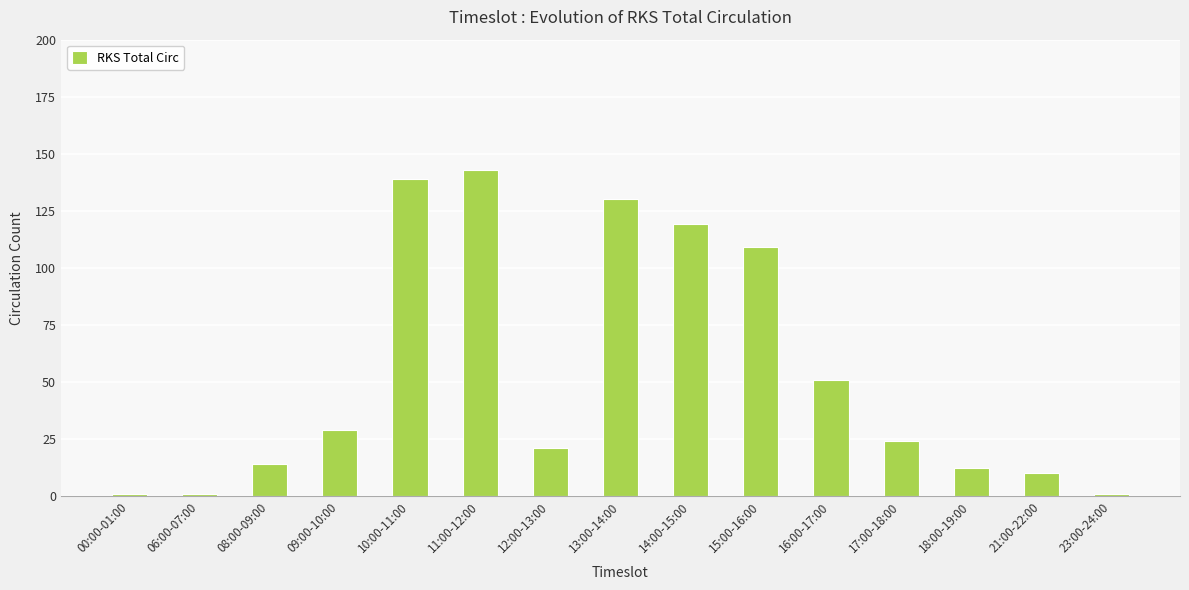

What position from the left is 17:00-18:00?

12